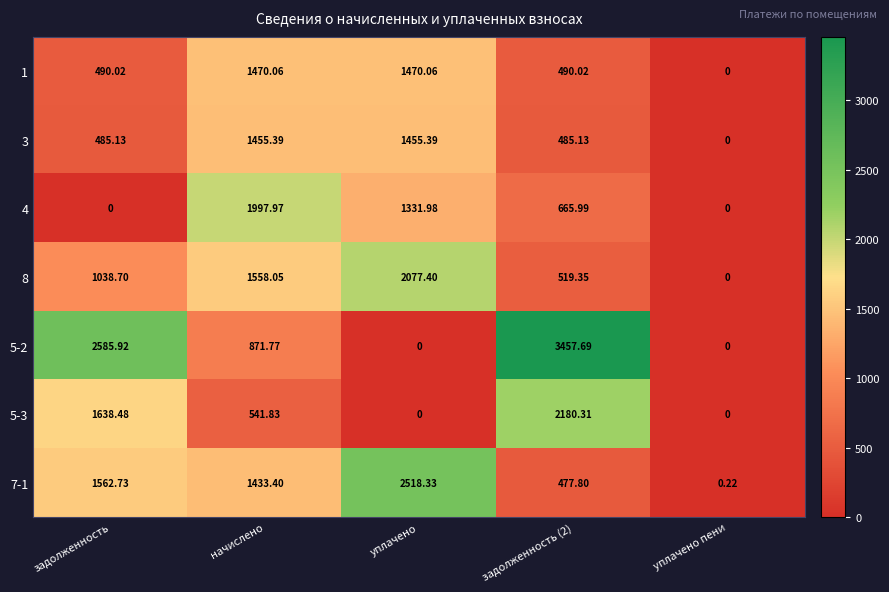

Is the value of 4 at уплачено greater than the value of 7-1 at задолженность (2)?

Yes